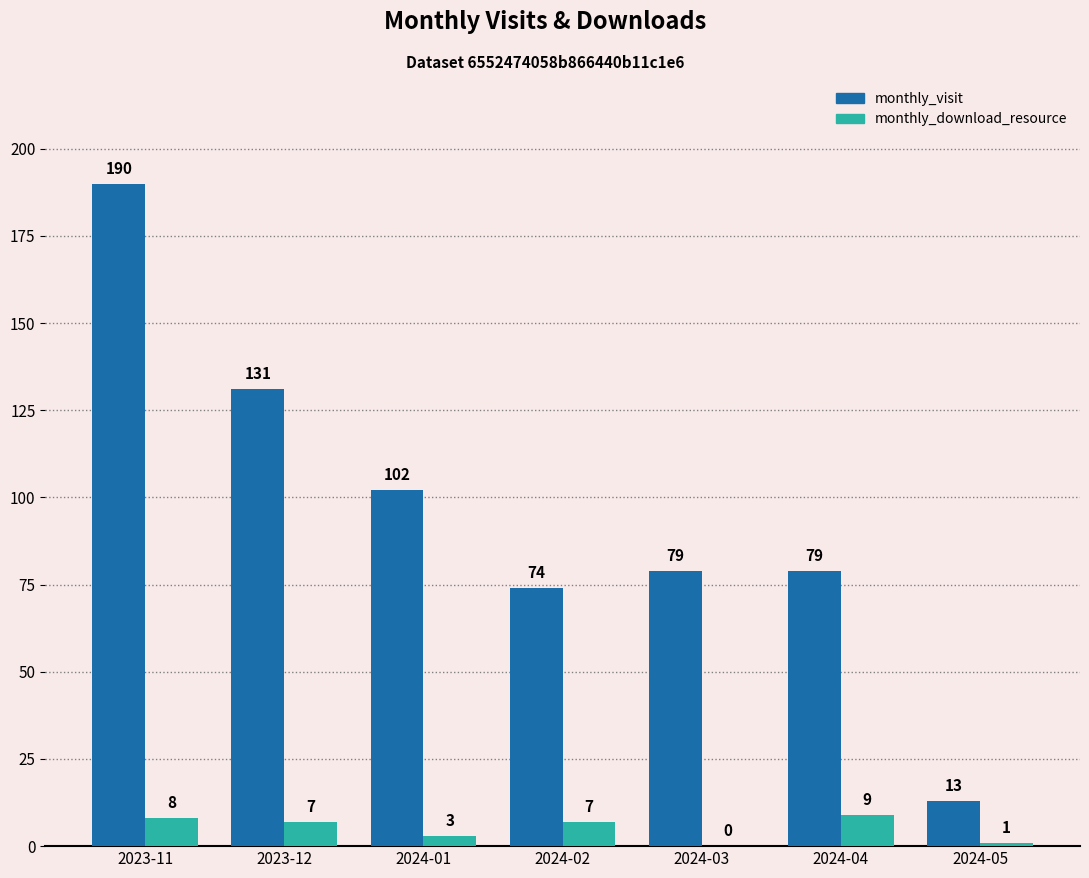

What is the greatest value displayed?

190